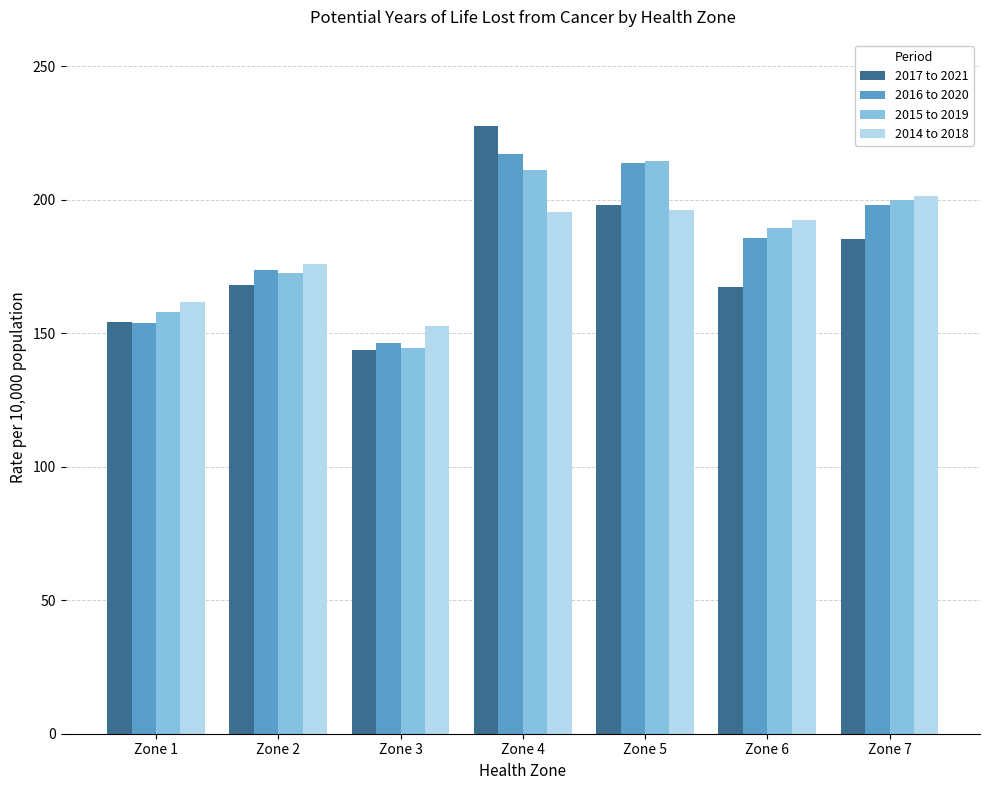

What is the value of the 2017 to 2021 bar at the 3rd from the left?

143.8